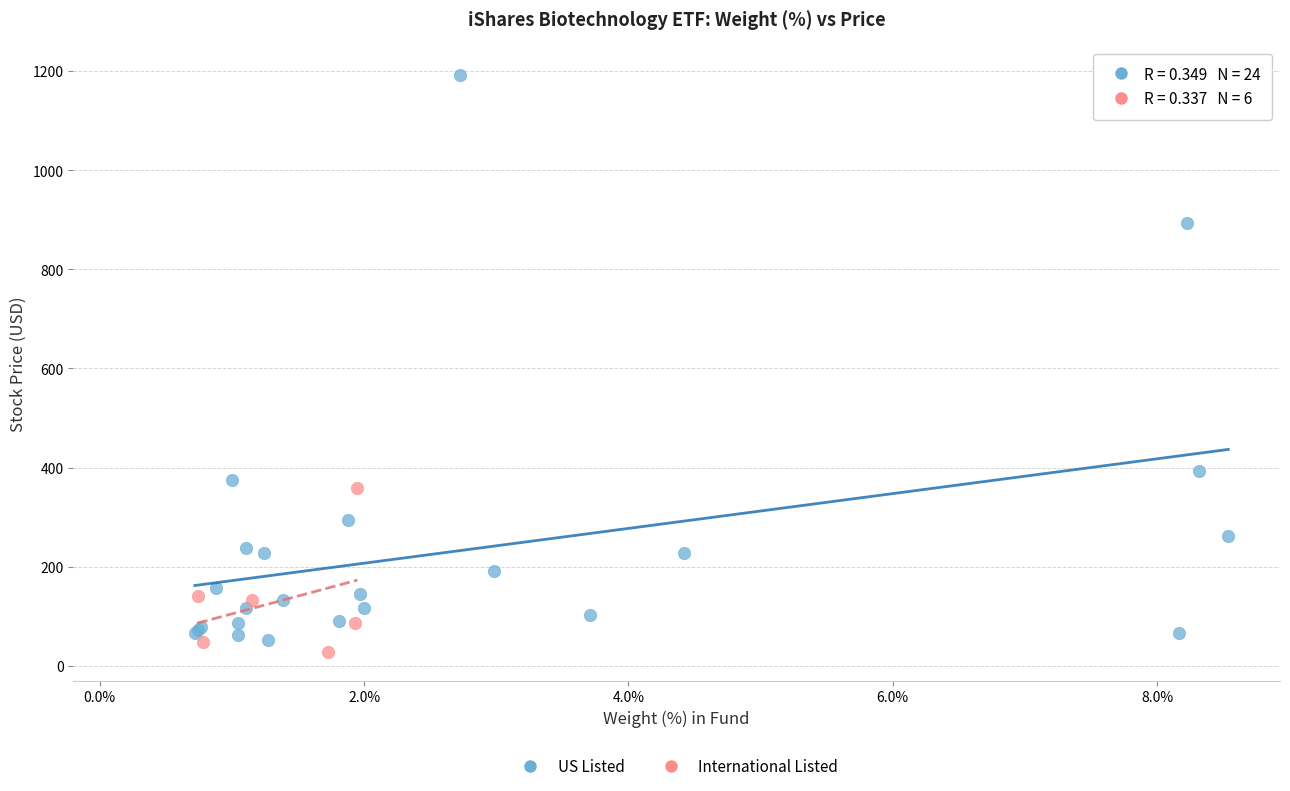

Which series has the largest Y range (max minus min)?

US Listed